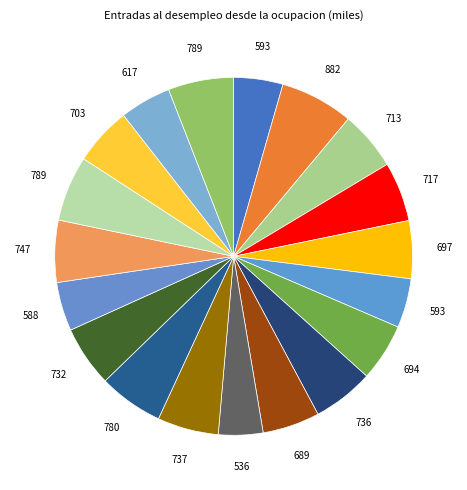

Count the number of slices in the pie.

19